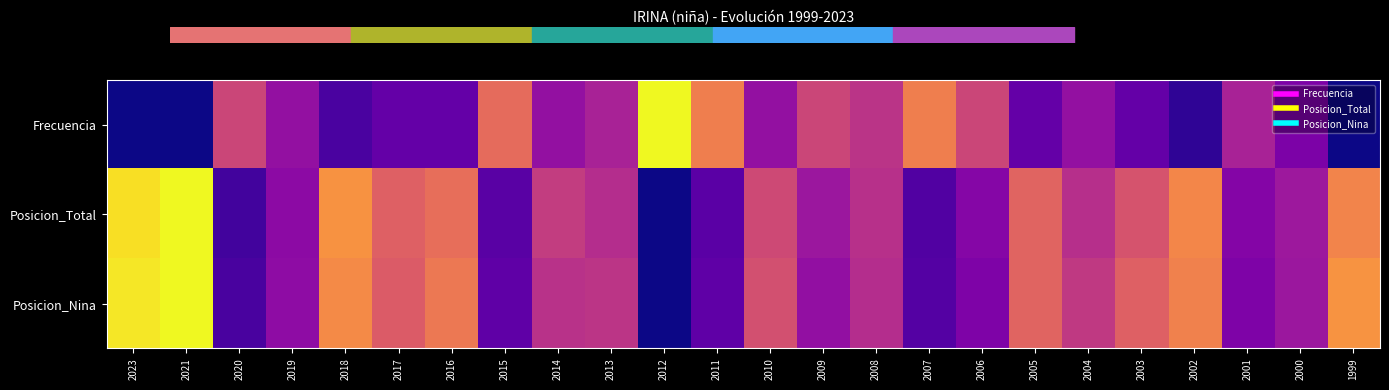

Reading right to left, what are all the values shown in this chart?

Frecuencia: 1999=0.0	2000=0.2	2001=0.4	2002=0.1	2003=0.2	2004=0.3	2005=0.2	2006=0.5	2007=0.7	2008=0.4	2009=0.5	2010=0.3	2011=0.7	2012=1.0	2013=0.4	2014=0.3	2015=0.6	2016=0.2	2017=0.2	2018=0.1	2019=0.3	2020=0.5	2021=0.0	2023=0.0
Posicion_Total: 1999=0.7	2000=0.3	2001=0.3	2002=0.7	2003=0.5	2004=0.4	2005=0.6	2006=0.3	2007=0.1	2008=0.4	2009=0.3	2010=0.5	2011=0.2	2012=0.0	2013=0.4	2014=0.5	2015=0.2	2016=0.6	2017=0.6	2018=0.7	2019=0.3	2020=0.1	2021=1.0	2023=0.9
Posicion_Nina: 1999=0.7	2000=0.3	2001=0.3	2002=0.7	2003=0.6	2004=0.5	2005=0.6	2006=0.3	2007=0.1	2008=0.4	2009=0.3	2010=0.5	2011=0.2	2012=0.0	2013=0.4	2014=0.4	2015=0.2	2016=0.7	2017=0.6	2018=0.7	2019=0.3	2020=0.1	2021=1.0	2023=1.0